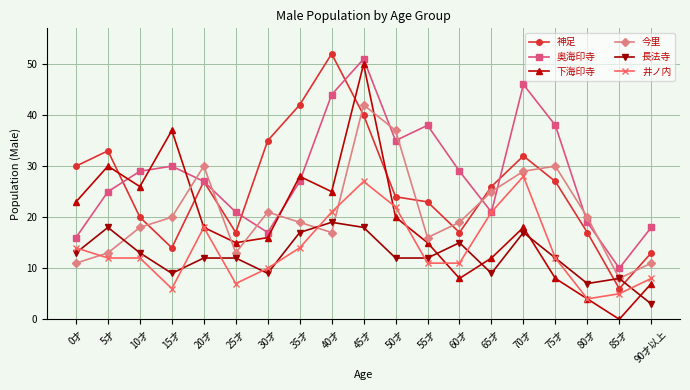

Is this an area chart (filled region under the line)?

No